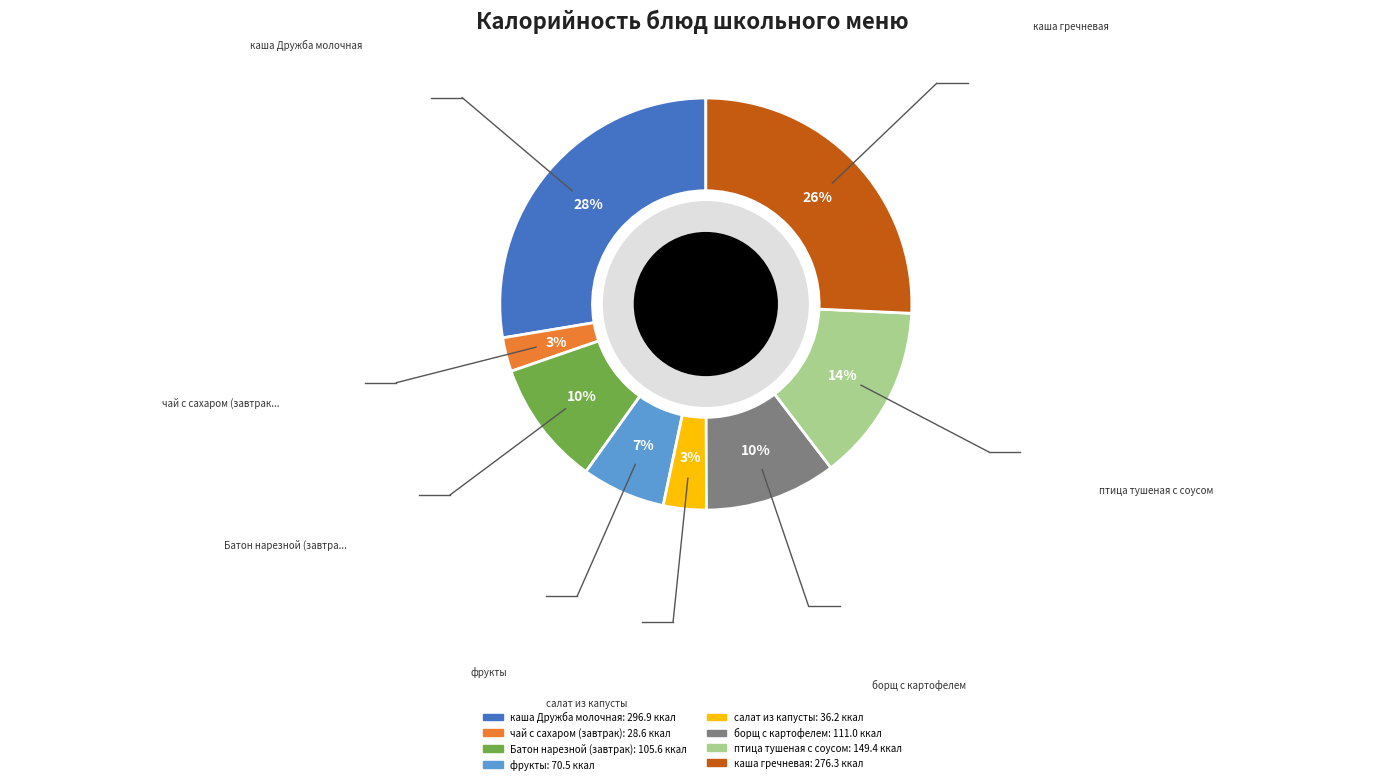

Which has a higher value, борщ с картофелем or фрукты?

борщ с картофелем